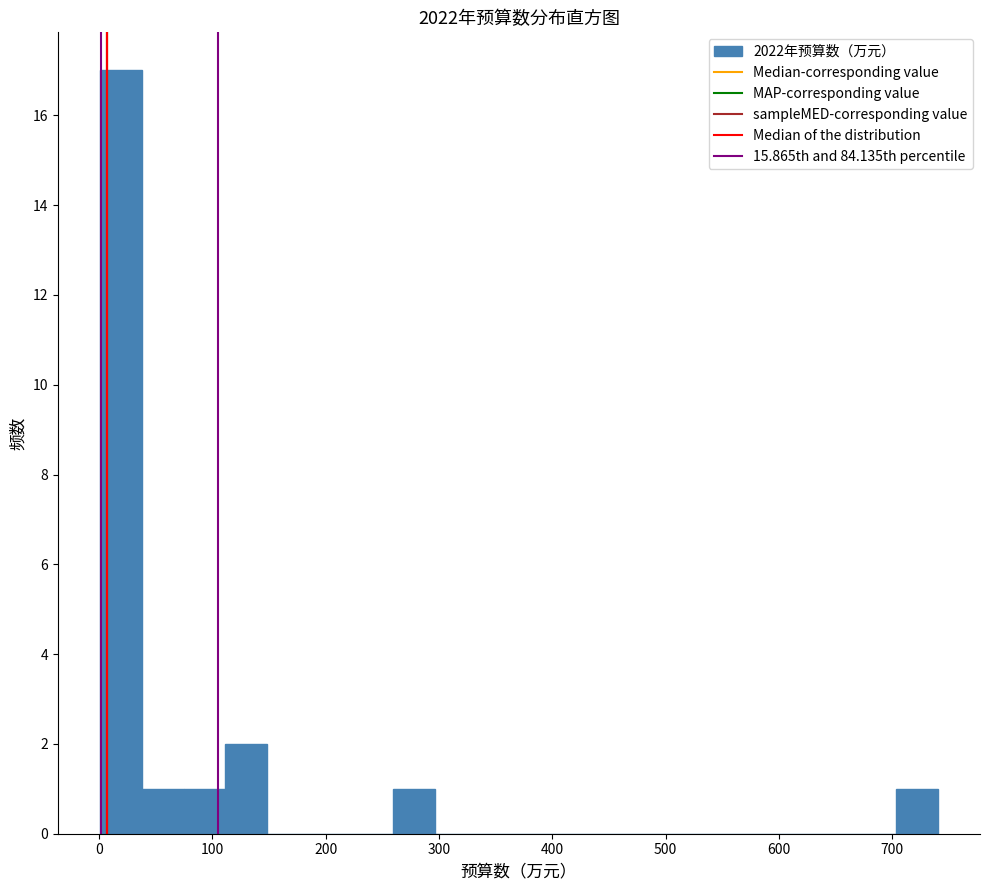

Read against the x-axis, roughly where is the centre of the tallest bar?

20